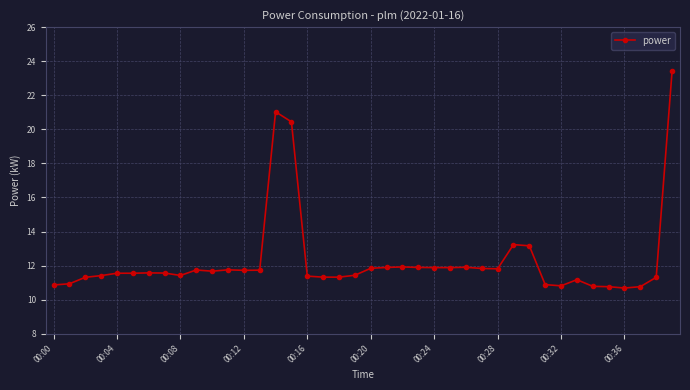

What is the sum of all values?

491.5